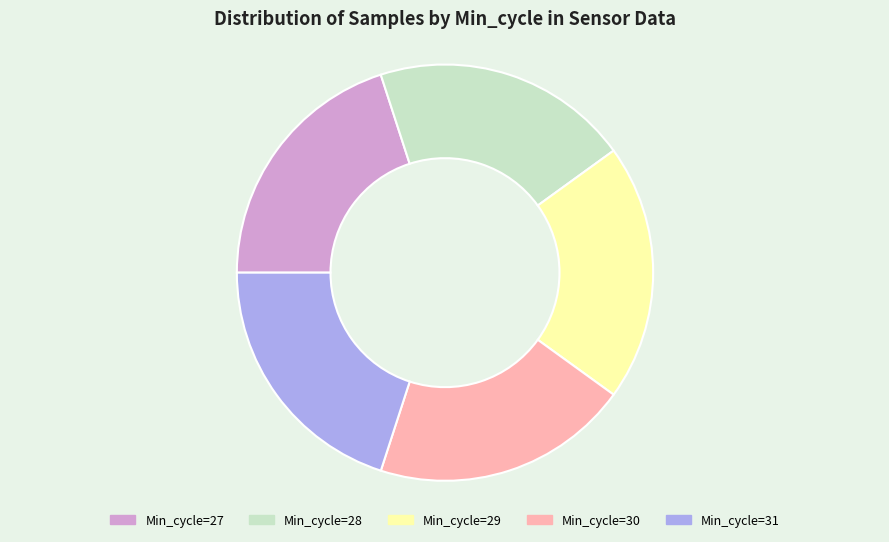

What is the ratio of the value at Min_cycle=30 to the value at Min_cycle=28?

1.0